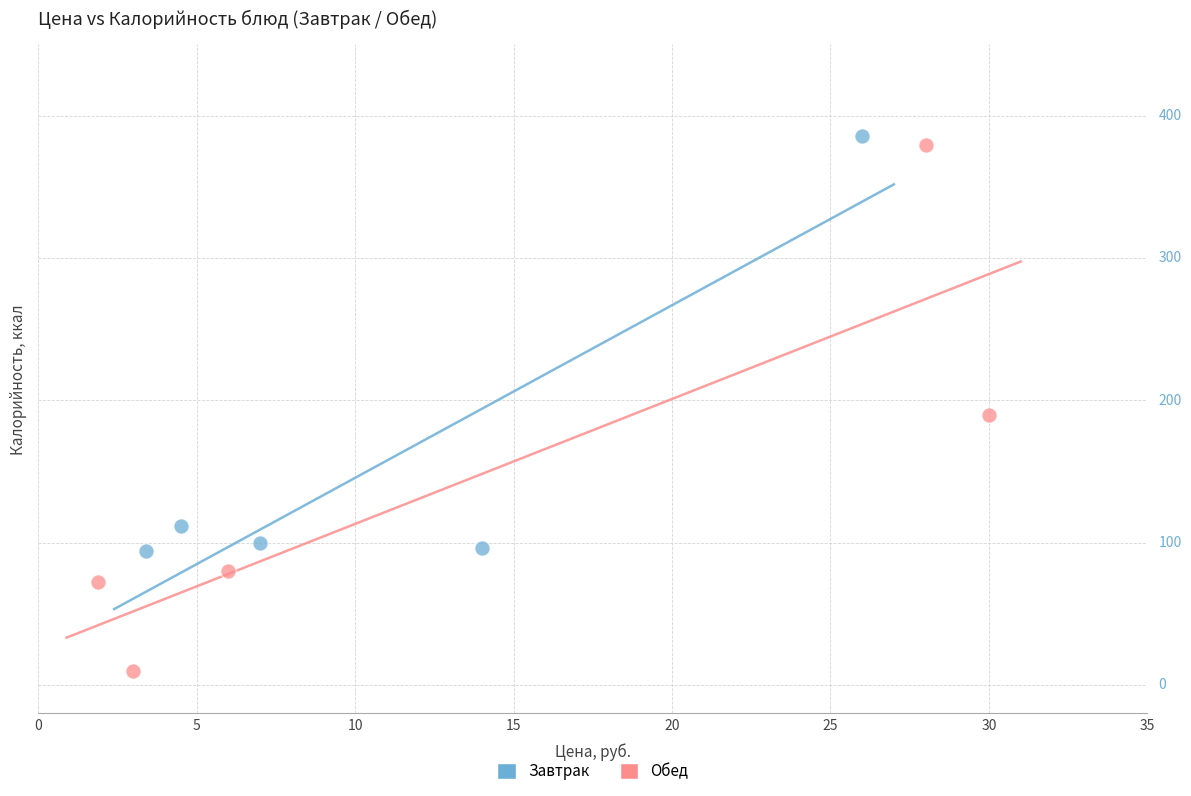

Which series has the largest Y range (max minus min)?

Обед